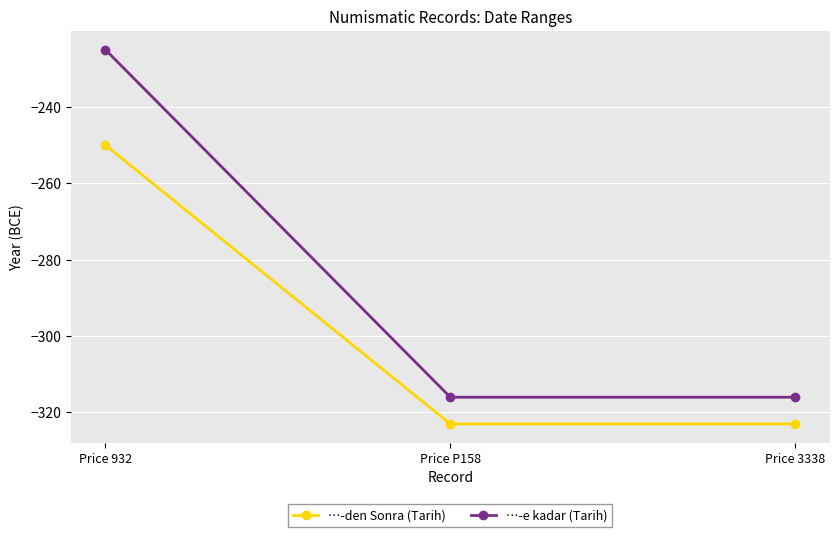

Which series has the largest total across all categories?

…-e kadar (Tarih)